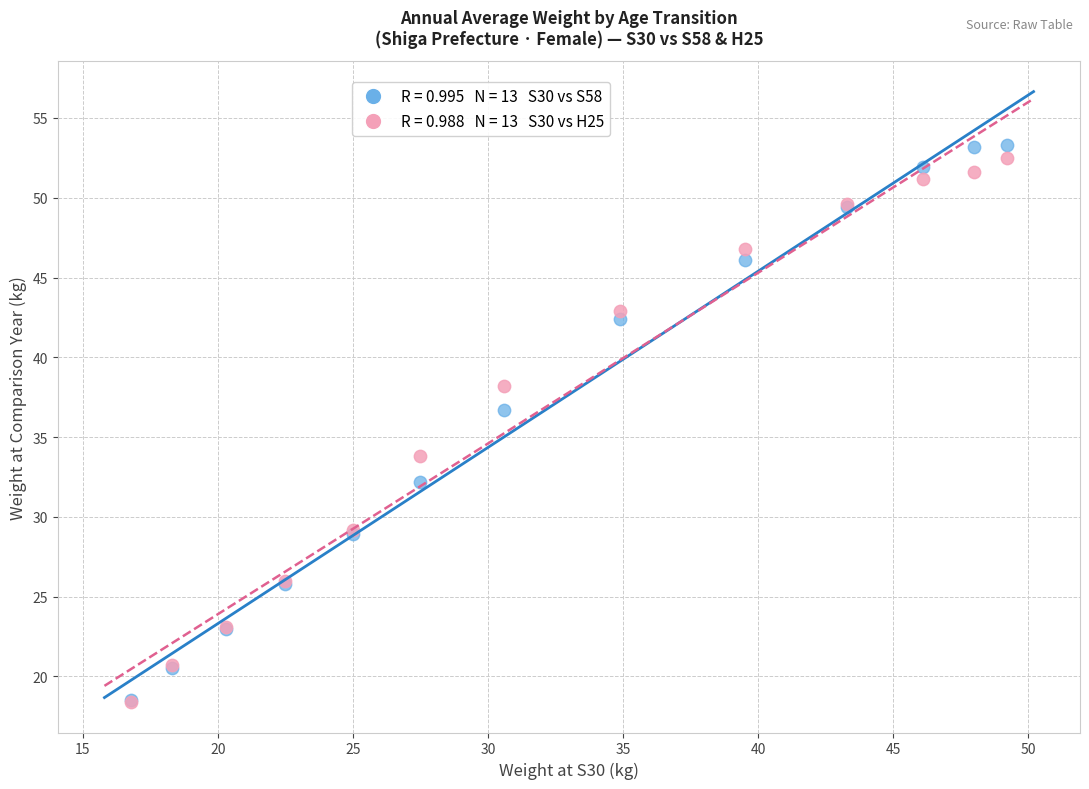

Across all series, what Y value is closest to 35?

33.8